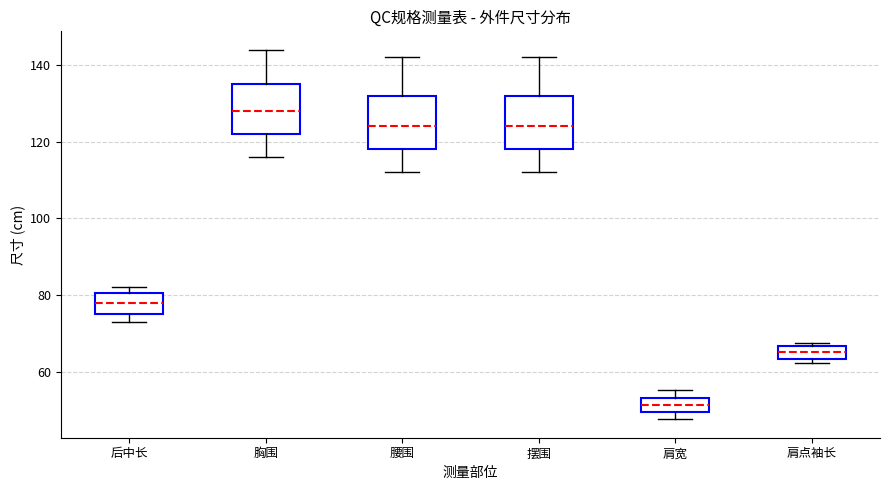

Reading left to right, transcribe this box plot: for each box, give where its median line is, the range the box spans, and where its two whiskers end, as read against the y-axis. The values are not printed on the chart, so give them approximately, as read against the axis.

后中长: median 78, box 76 to 80, whiskers 74 to 82
胸围: median 128, box 122 to 136, whiskers 116 to 144
腰围: median 124, box 118 to 132, whiskers 112 to 142
摆围: median 124, box 118 to 132, whiskers 112 to 142
肩宽: median 52, box 50 to 54, whiskers 48 to 56
肩点袖长: median 66 (inside the box), box 64 to 66, whiskers 62 to 68